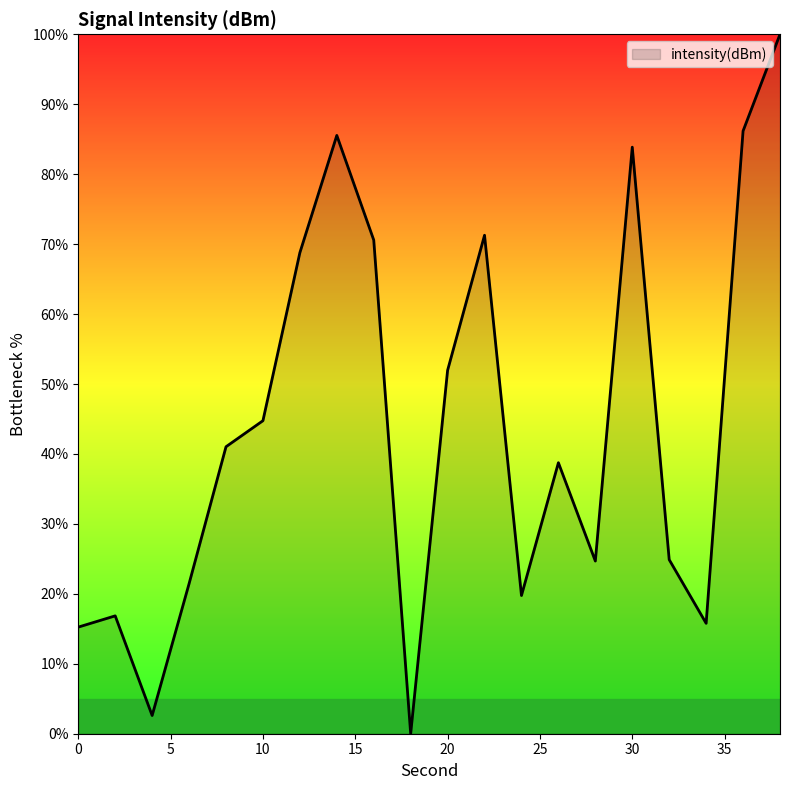

What is the maximum value shown in the chart?

100.0